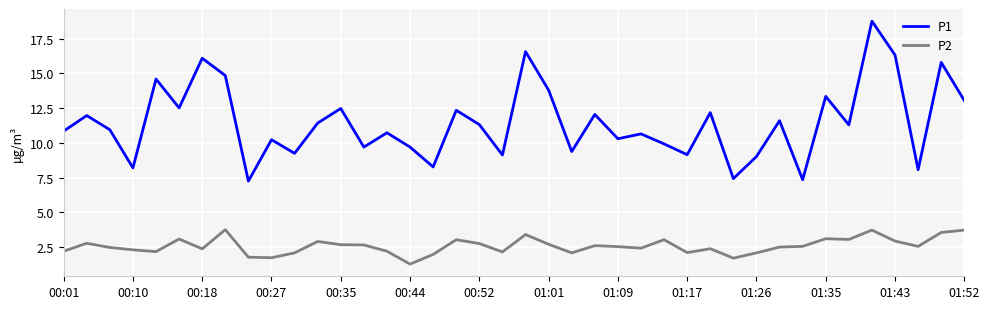

List the series in order of their peak value, highest first.

P1, P2